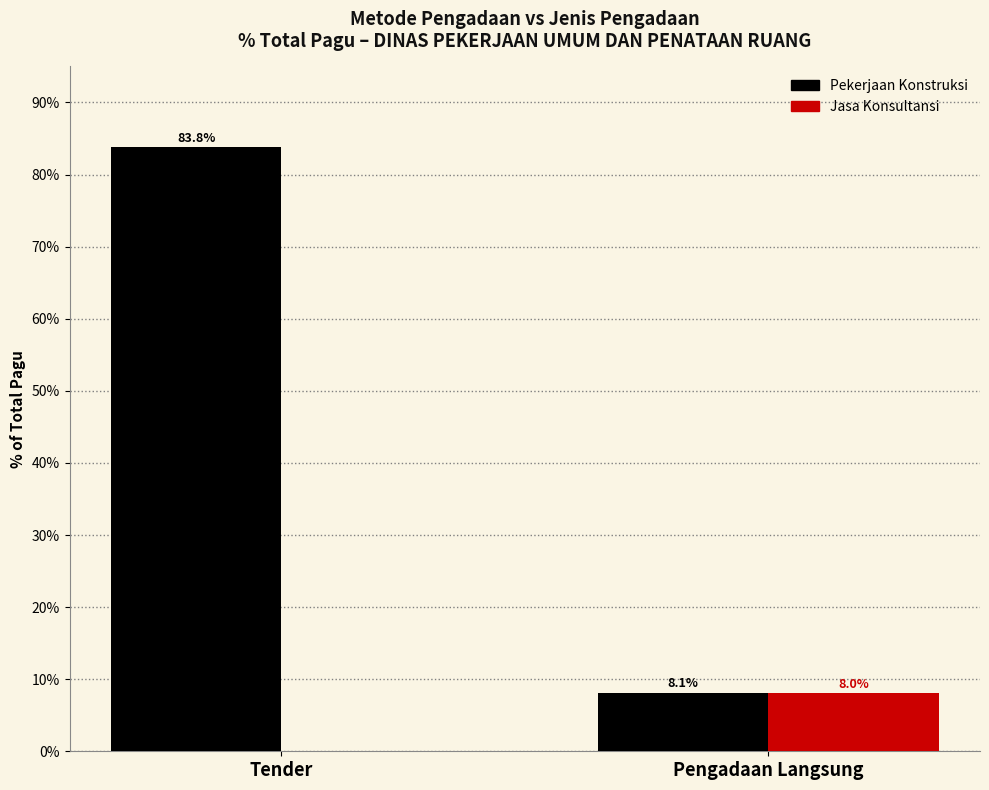

Where does the Jasa Konsultansi series first go above 8?

Pengadaan Langsung